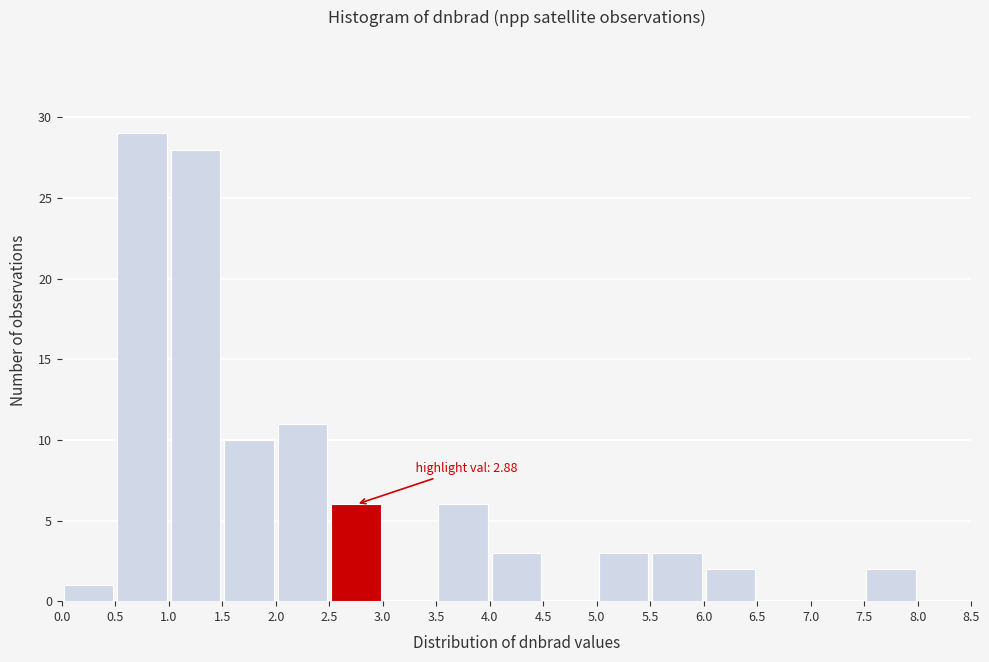

Over which range of the x-axis is the bar tallest?

0.5 to 1.0